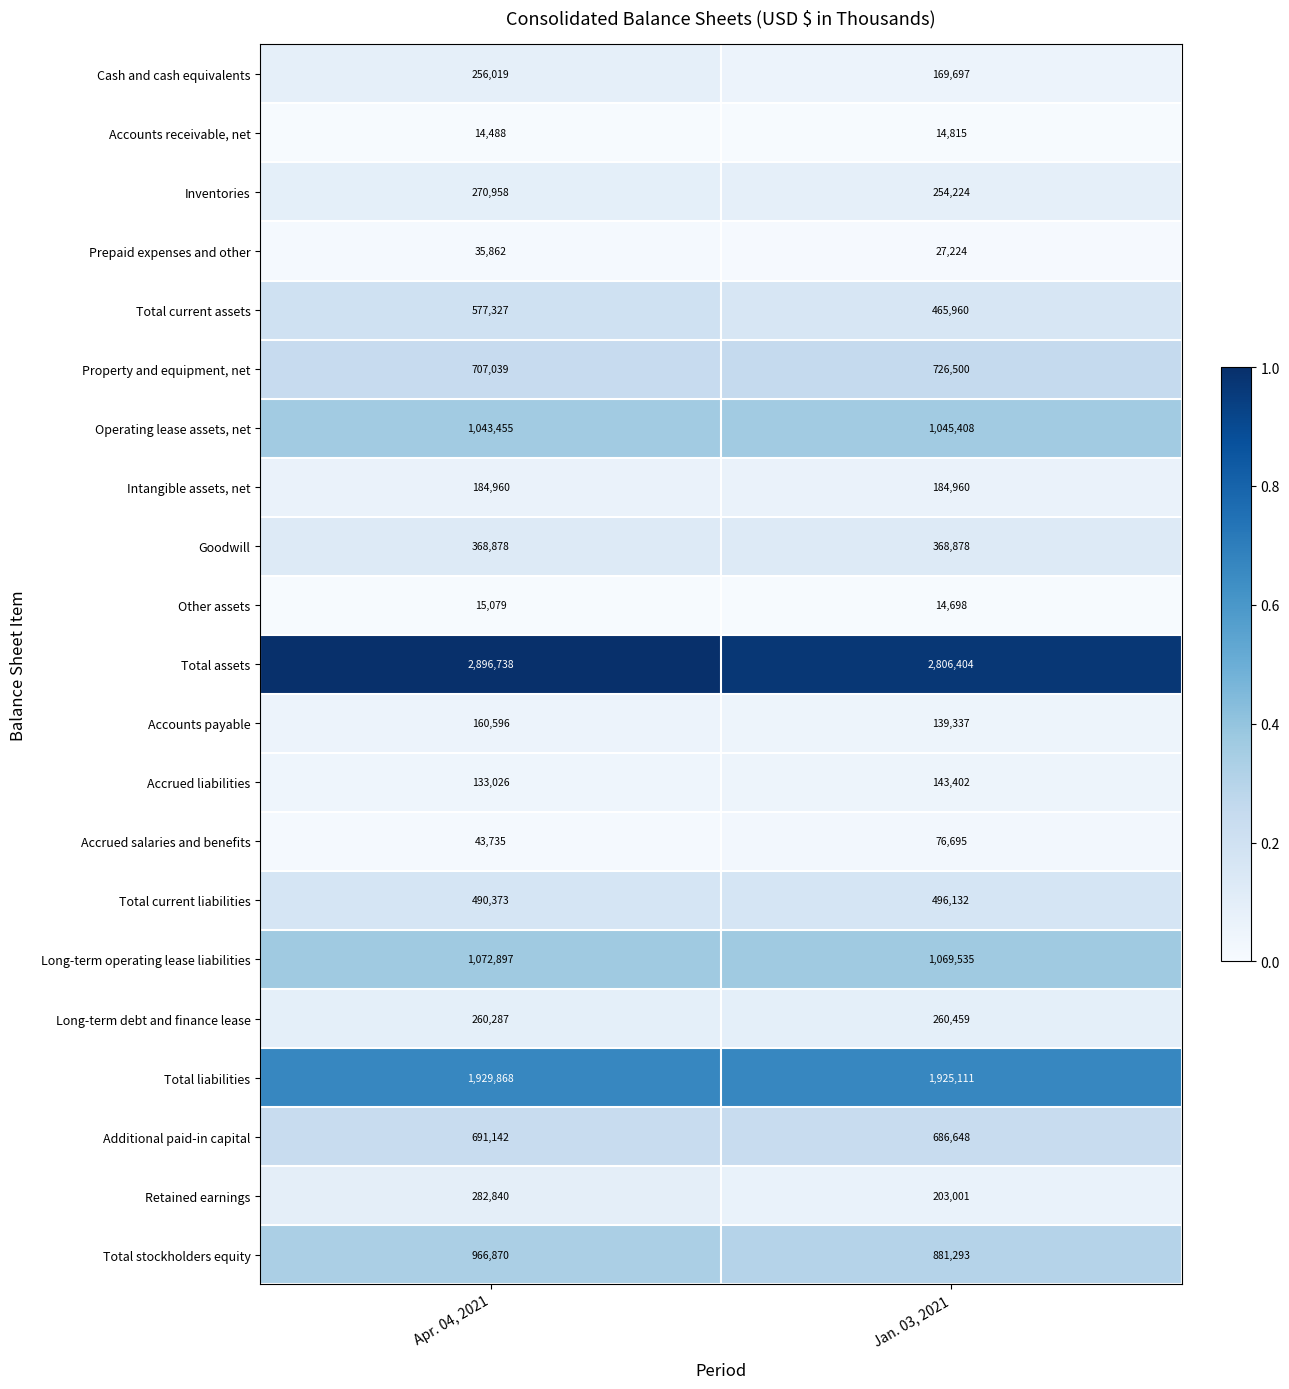

How many data points does each series have?

2